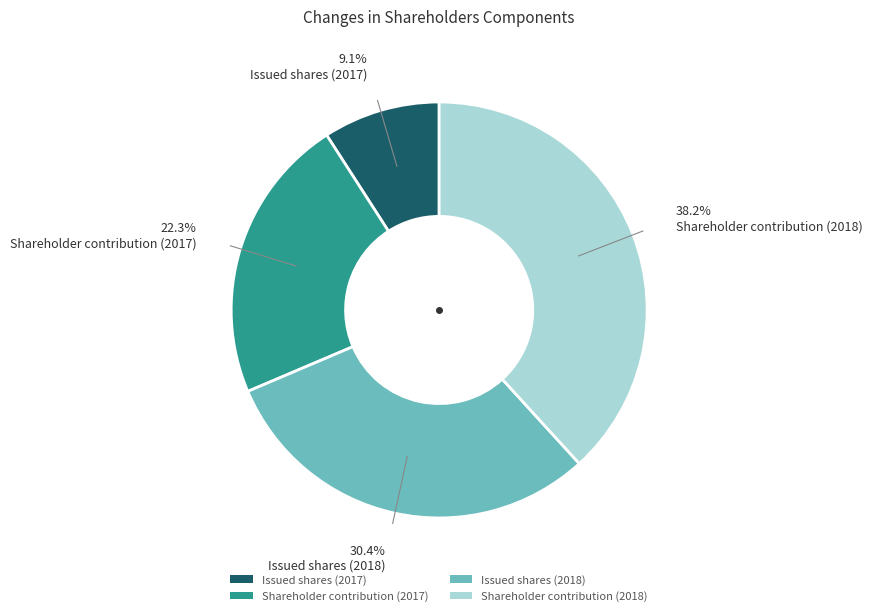

Is there a majority slice in this chart?

No